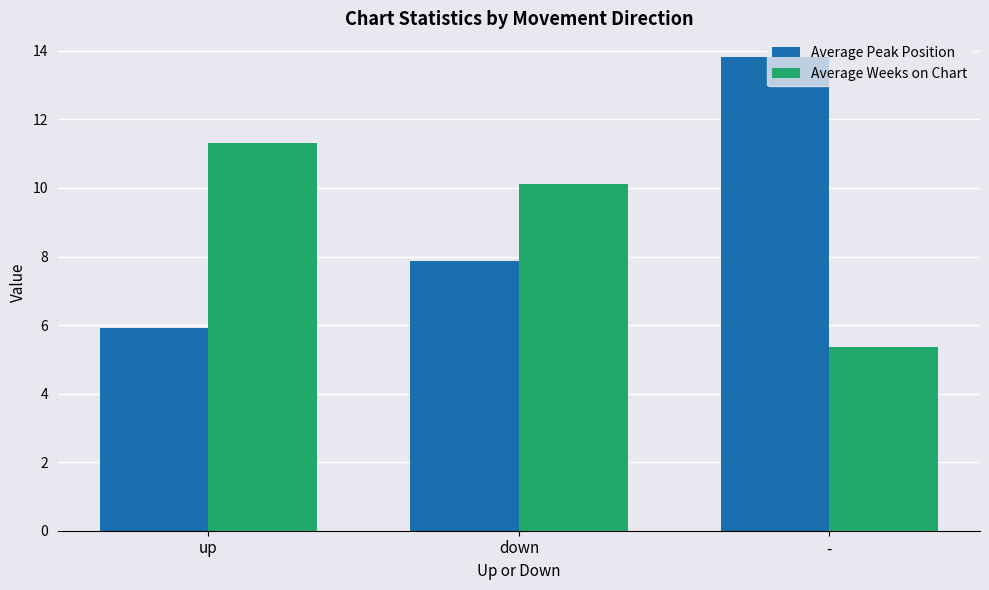

How many series are shown in this chart?

2